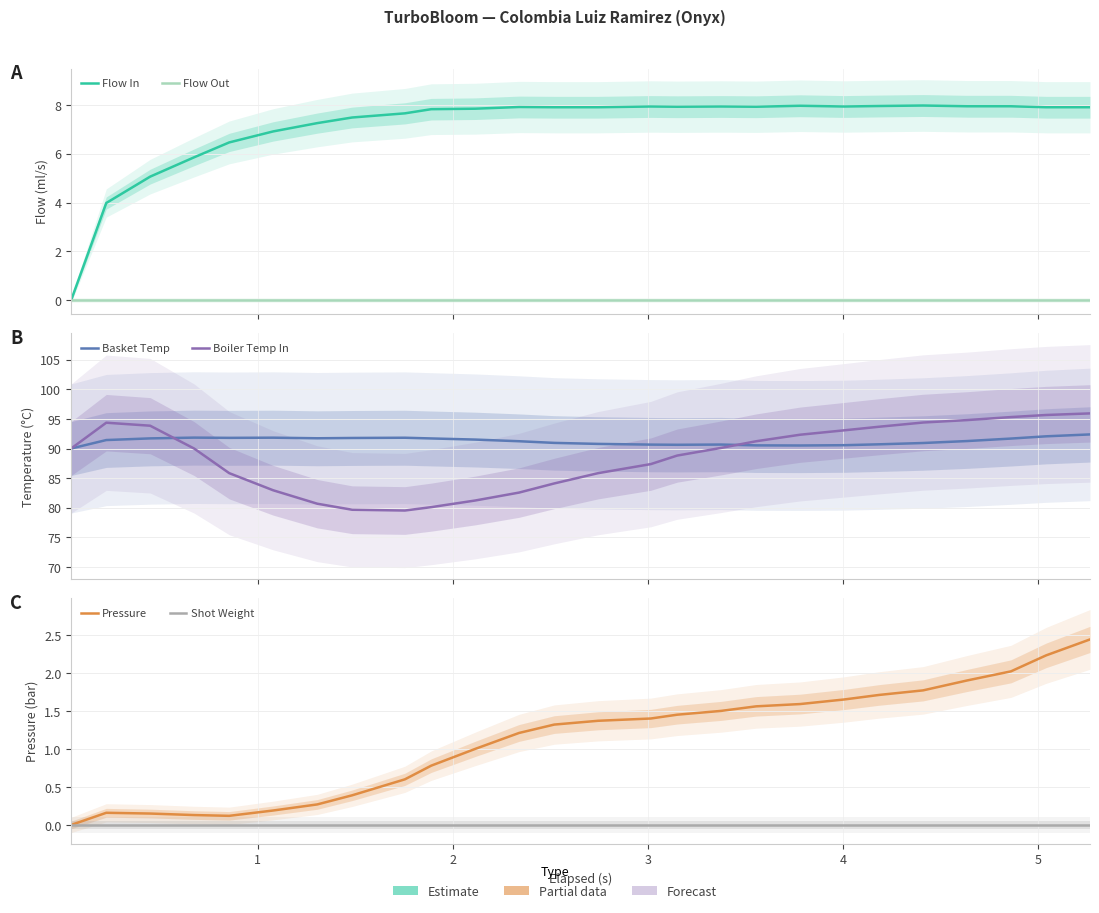

Reading left to right, what are all the values shown in this chart?

Flow In: 0.0	4.0	5.1	5.8	6.5	6.9	7.2	7.5	7.7	7.8	7.8	7.9	7.9	7.9	7.9	7.9	7.9	7.9	8.0	7.9	8.0	8.0	7.9	7.9	7.9	7.9
Flow Out: 0.0	0.0	0.0	0.0	0.0	0.0	0.0	0.0	0.0	0.0	0.0	0.0	0.0	0.0	0.0	0.0	0.0	0.0	0.0	0.0	0.0	0.0	0.0	0.0	0.0	0.0
Basket Temp: 90.0	91.4	91.7	91.8	91.8	91.8	91.7	91.8	91.8	91.7	91.5	91.2	91.0	90.8	90.7	90.6	90.7	90.5	90.5	90.6	90.7	90.9	91.3	91.7	92.1	92.4
Boiler Temp In: 90.0	94.4	93.8	90.0	85.8	83.0	80.7	79.7	79.5	80.1	81.2	82.6	84.1	85.8	87.4	88.8	90.1	91.2	92.3	93.1	93.7	94.4	94.8	95.3	95.7	95.9
Pressure: 0.0	0.2	0.1	0.1	0.1	0.2	0.3	0.4	0.6	0.8	1.0	1.2	1.3	1.4	1.4	1.4	1.5	1.6	1.6	1.6	1.7	1.8	1.9	2.0	2.2	2.4
Shot Weight: 0.0	0.0	0.0	0.0	0.0	0.0	0.0	0.0	0.0	0.0	0.0	0.0	0.0	0.0	0.0	0.0	0.0	0.0	0.0	0.0	0.0	0.0	0.0	0.0	0.0	0.0